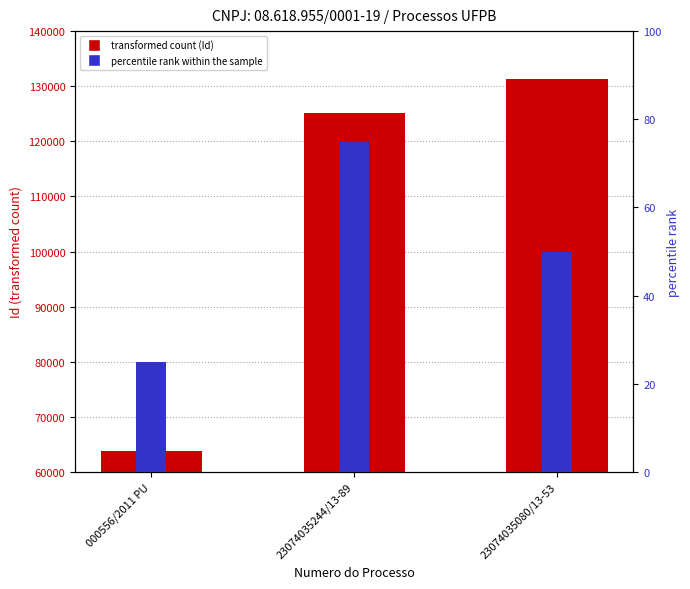

Count the number of categories in the chart.

3